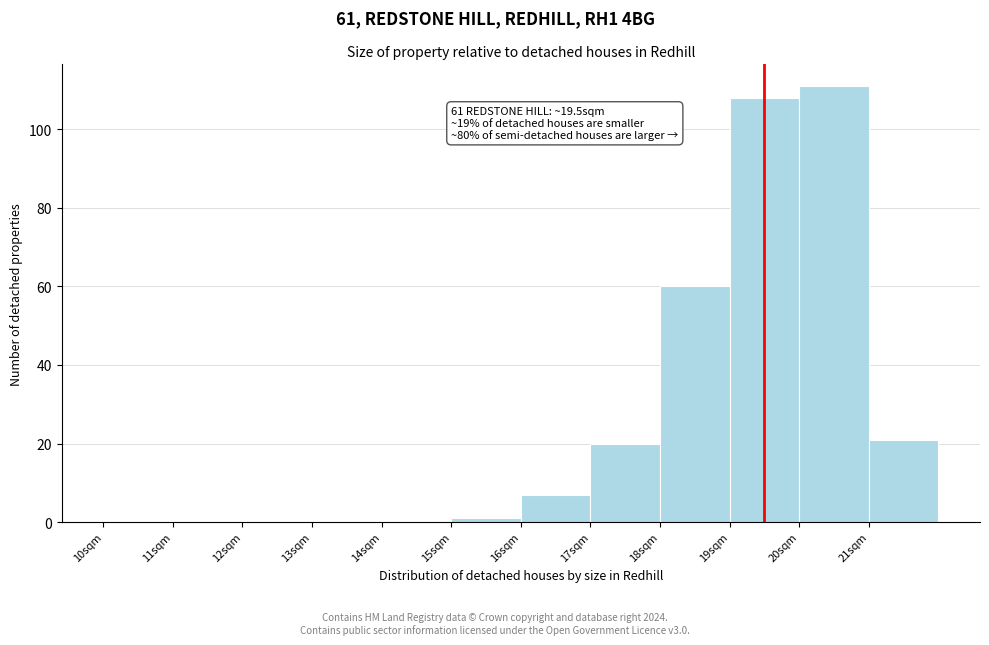

Over which range of the x-axis is the bar tallest?

20 to 21